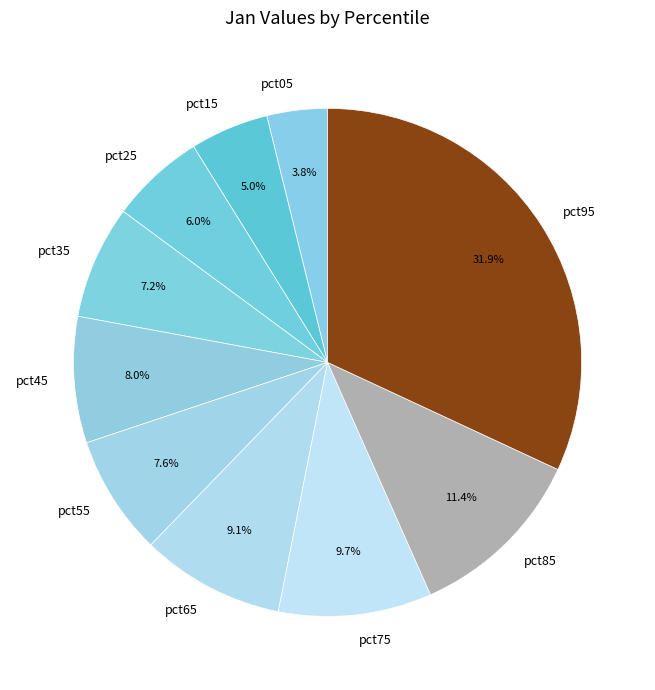

The pct25 slice represents 16% of the pie. True or false?

False